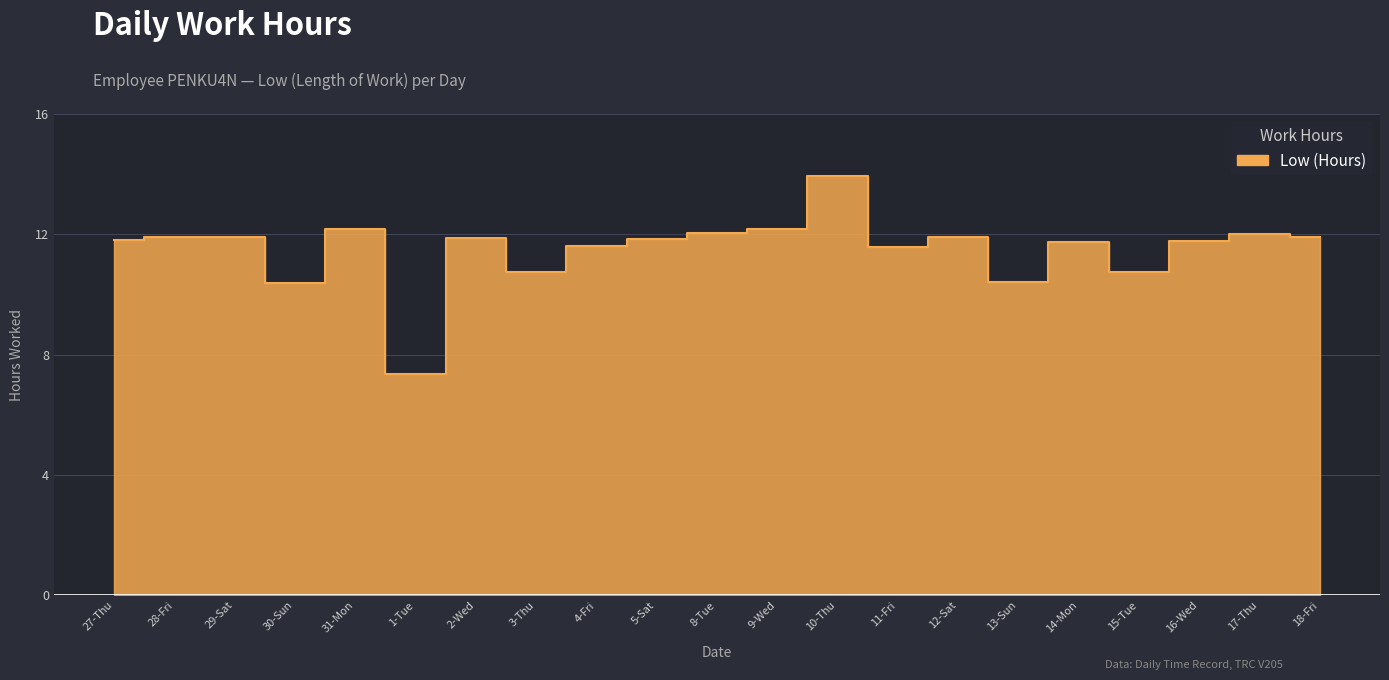

The value at 15-Tue is 10.8. True or false?

True